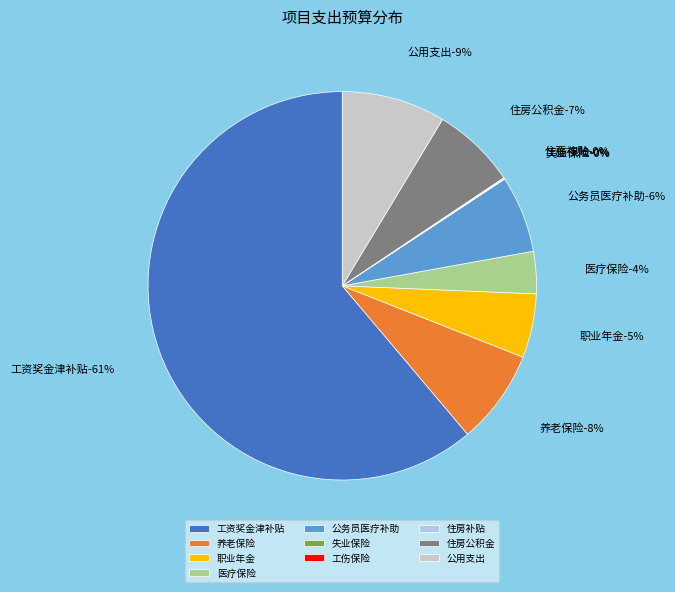

Which category accounts for the majority?

工资奖金津补贴